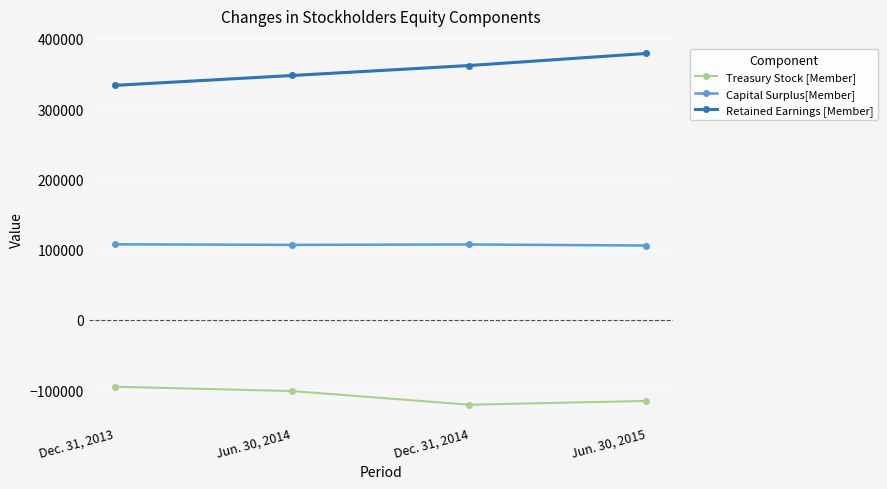

How many values in the Treasury Stock [Member] series exceed -101357?

1